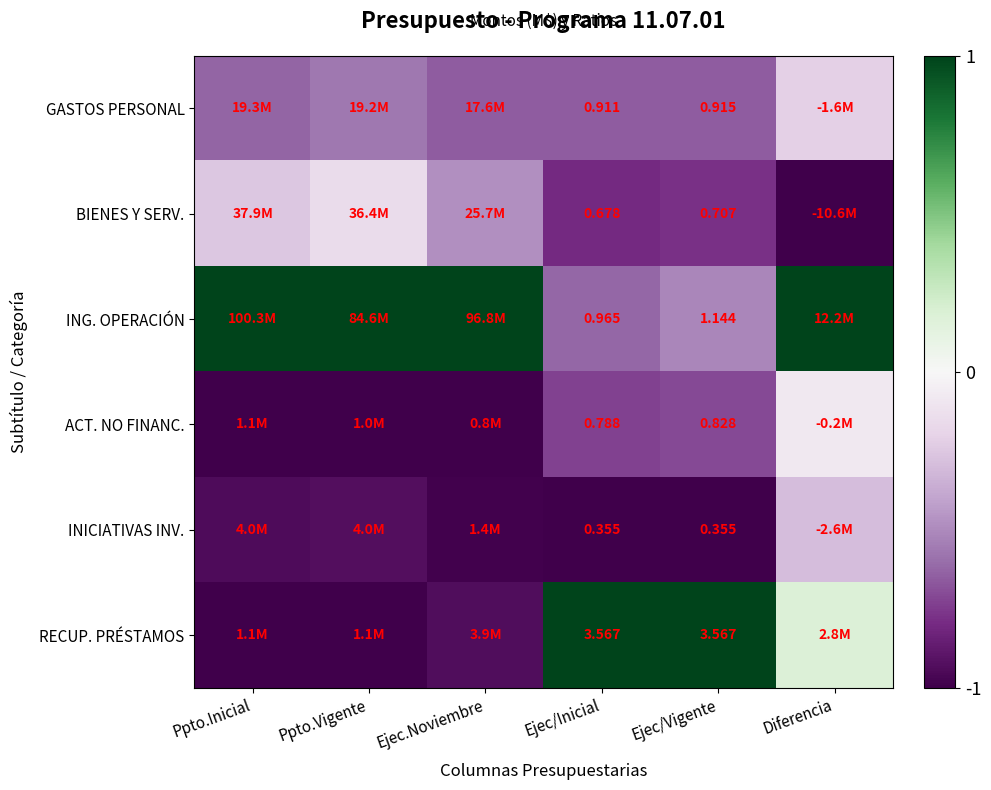

Which series changed the most between Ejec/Inicial and Ejec/Vigente?

ING. OPERACIÓN